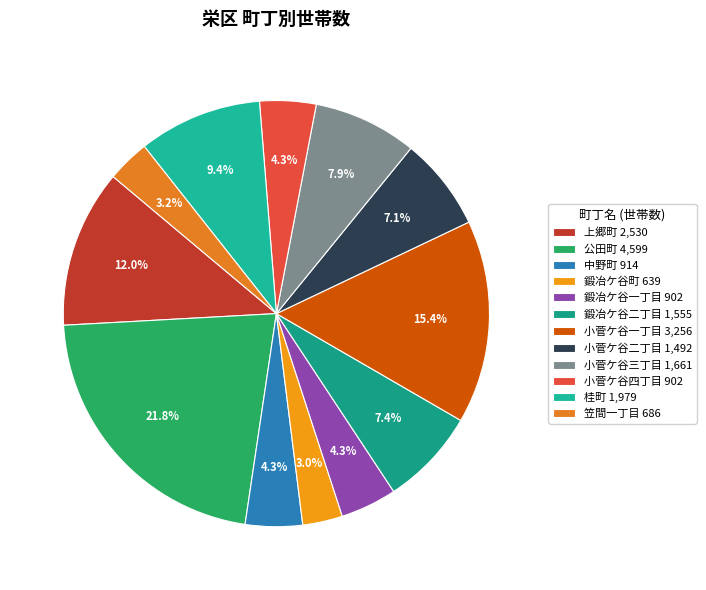

Between 上郷町 and 笠間一丁目, which is larger?

上郷町